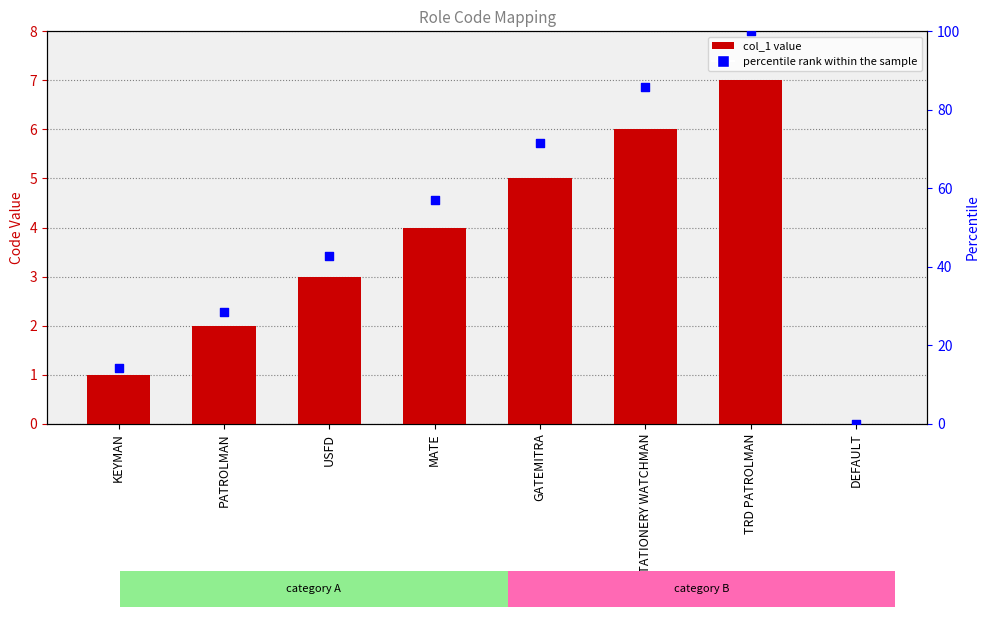

Is the value of col_1 at DEFAULT greater than the value of percentile rank within the sample at MATE?

No